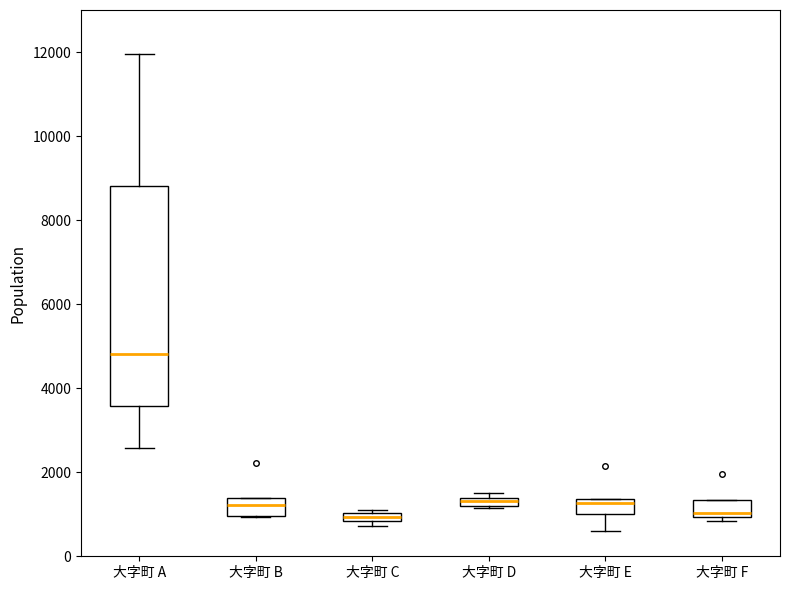

Which box is the tallest, from its lower edge to its upper edge?

大字町 A